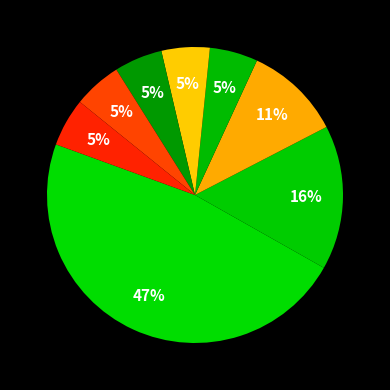

How many segments does this pie chart have?

8